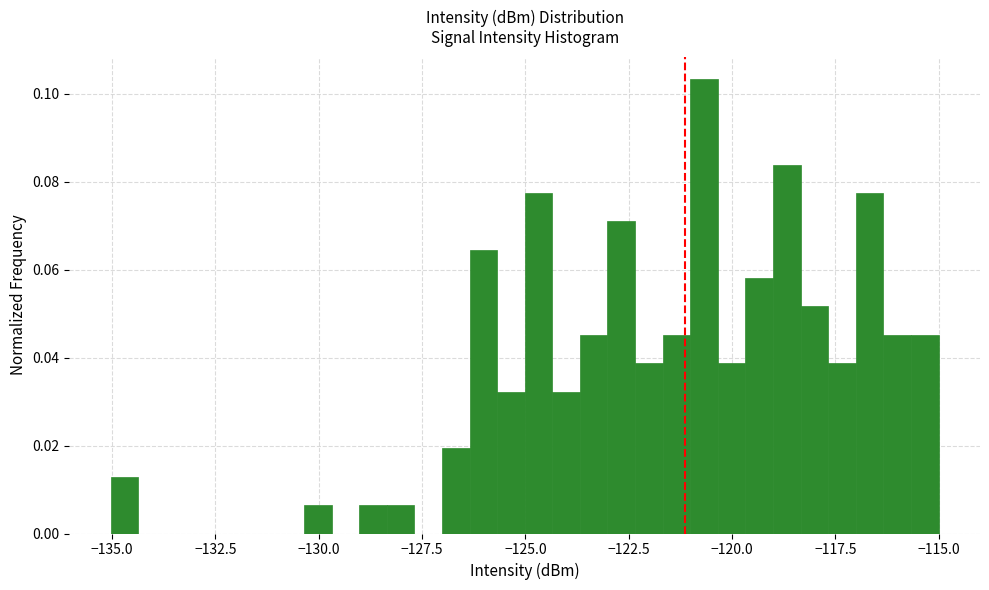

Around what value on the x-axis is the tallest bar? Give the approximate position of its centre, as read against the axis.

-120.5